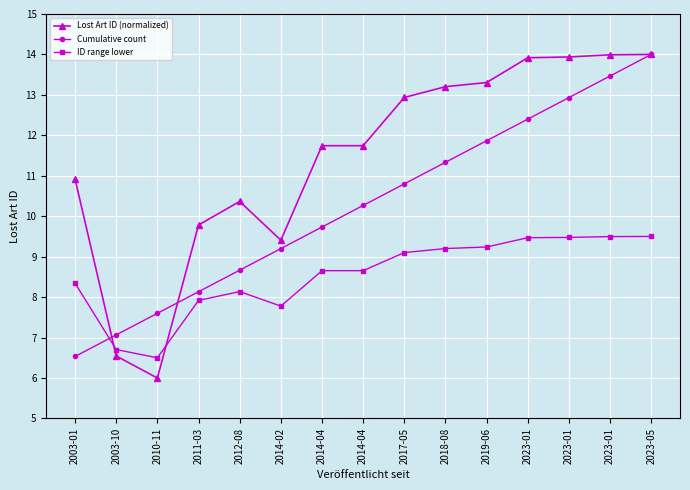

After their last crossing, which series has the higher values: ID range lower or Lost Art ID (normalized)?

Lost Art ID (normalized)